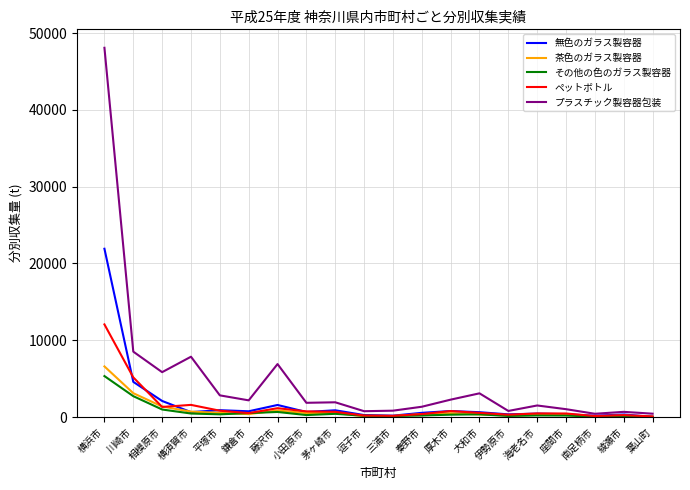

At which category is the sum across all series the highest?

横浜市